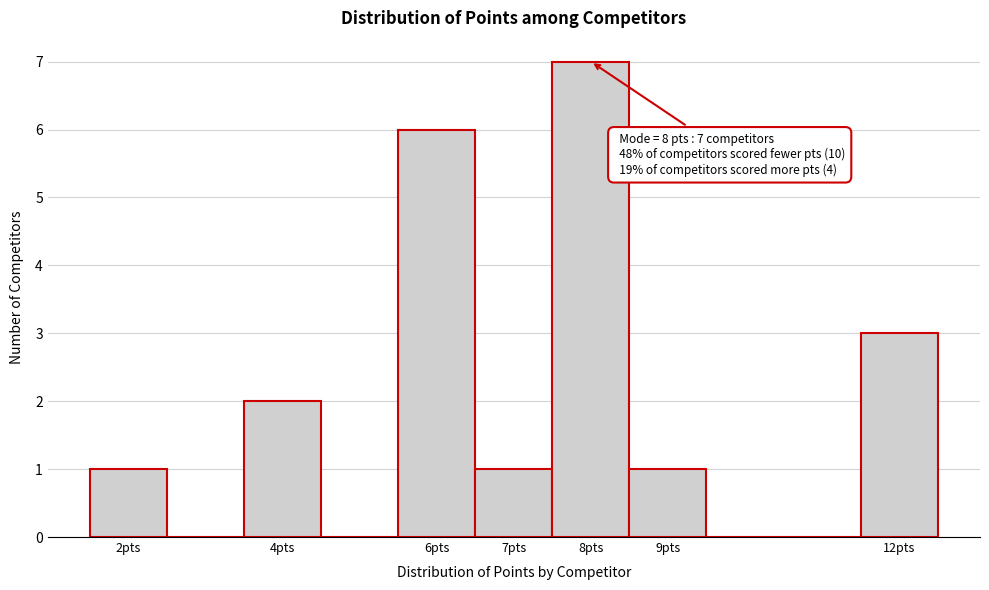

Which range on the x-axis has the tallest bar?

7.5 to 8.5